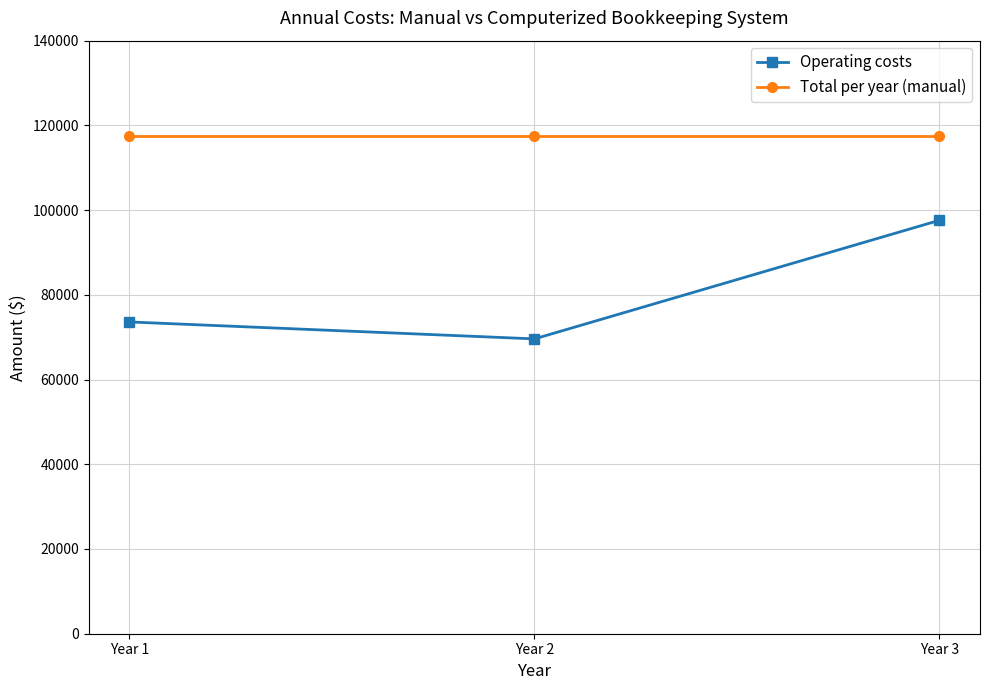

What is the average value of the Total per year (manual) series?

117600